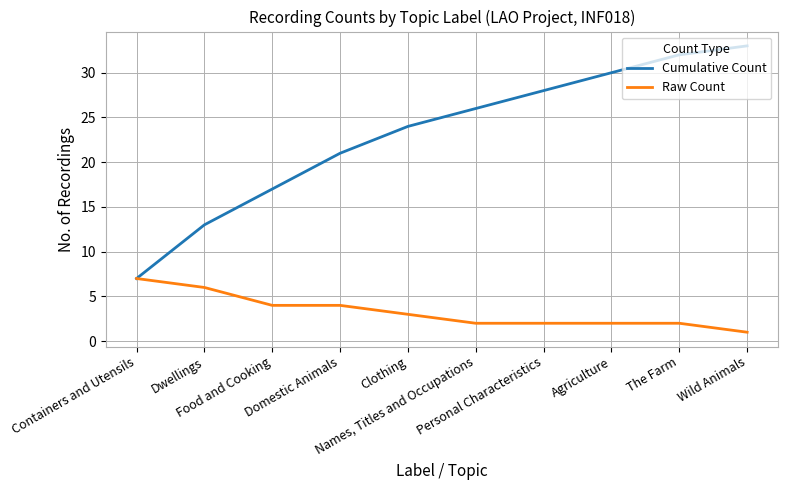

Where does the Raw Count series first go above 3?

Containers and Utensils